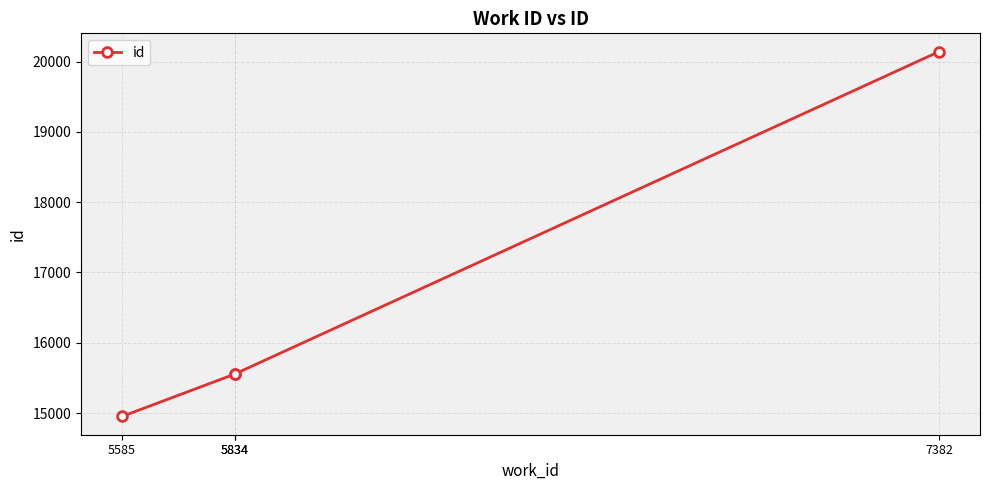

How many lines are shown in the chart?

1